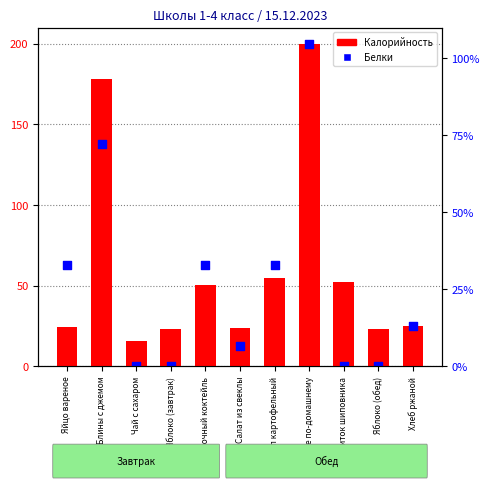

Which series reaches the minimum Y coordinate?

Белки